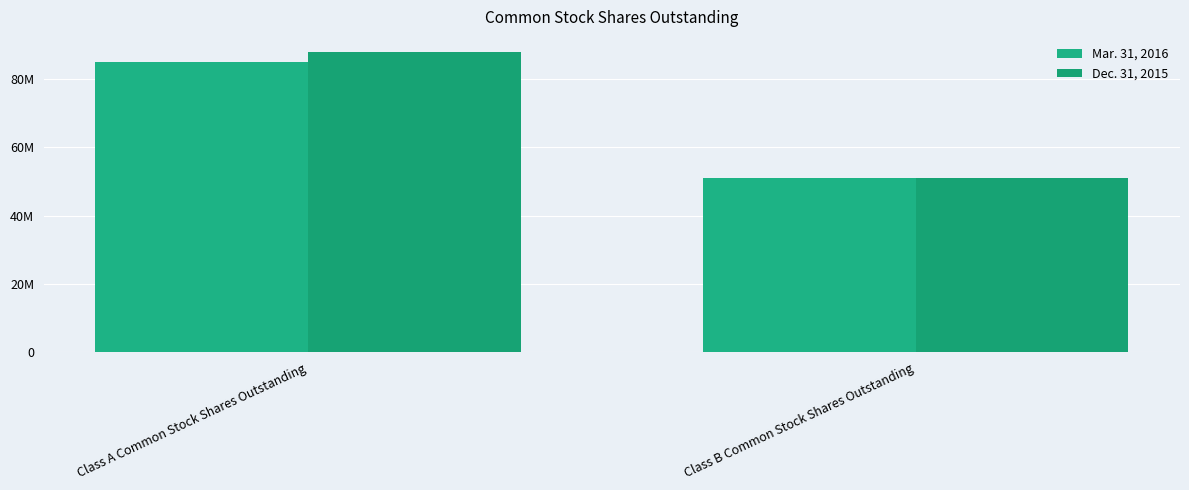

What is the difference between the maximum and minimum values in the Mar. 31, 2016 series?

33920044